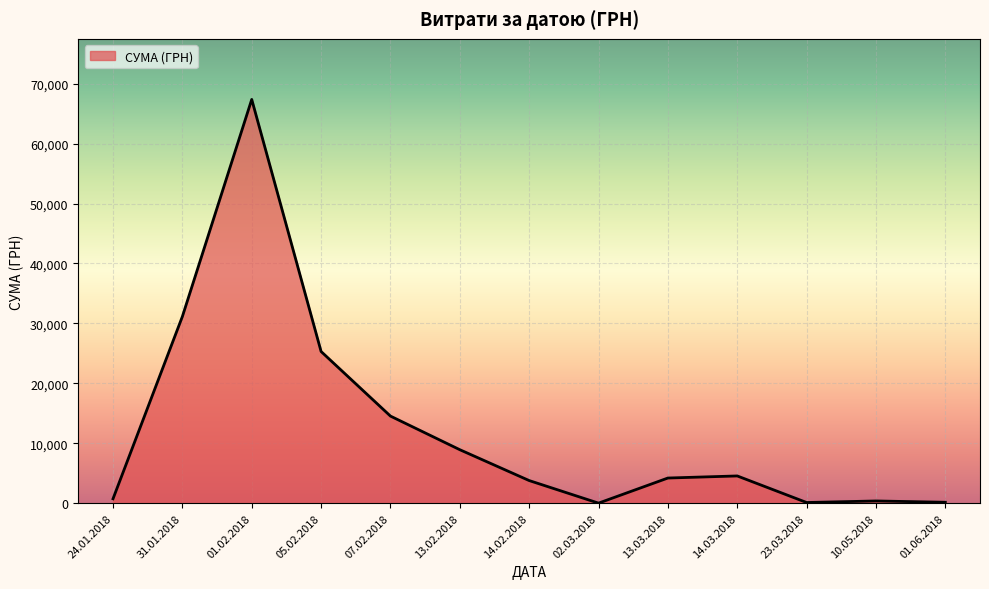

Where is the data nearest to the value 33695?

31.01.2018